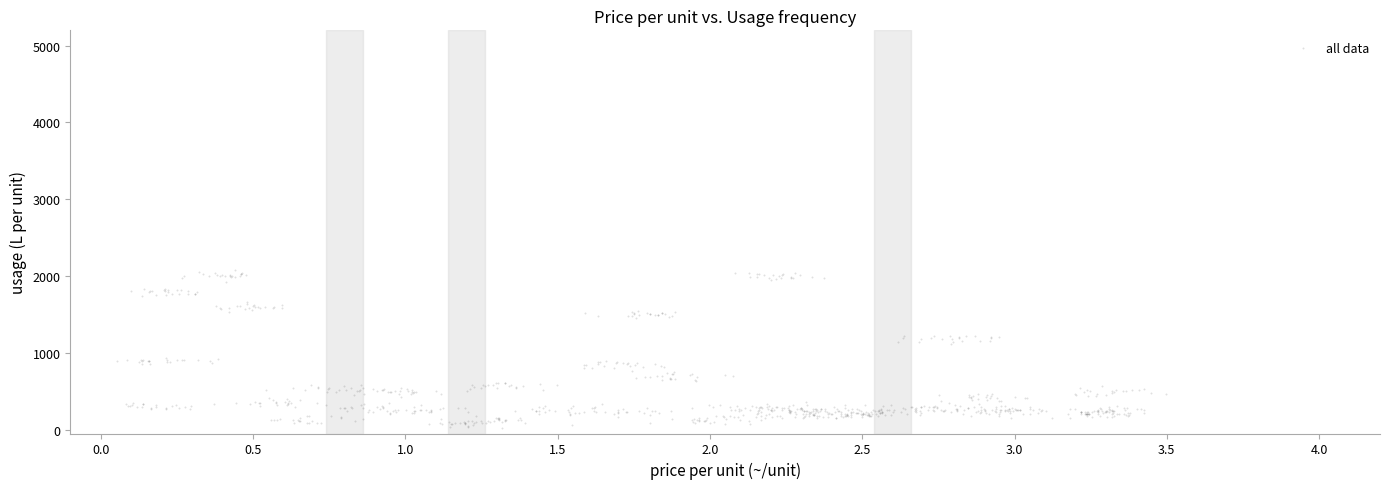

What is the range of X values (max minus min)?

3.4